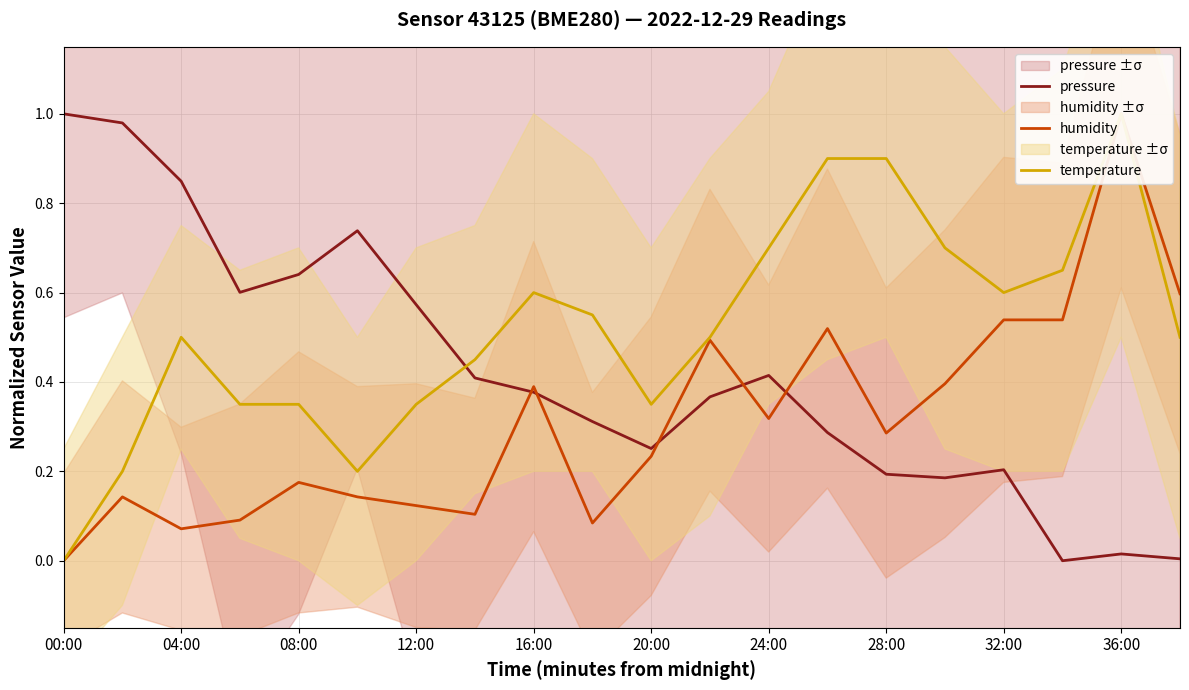

How many lines are shown in the chart?

3